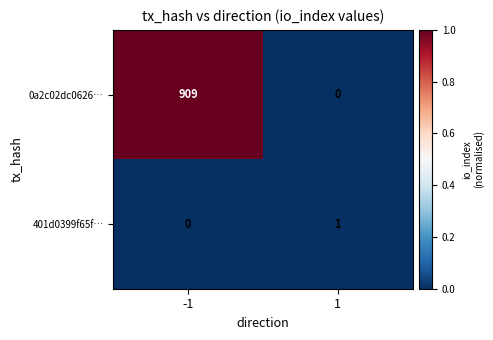

Rank the series at 1 from lowest to highest value.

0a2c02dc0626…, 401d0399f65f…